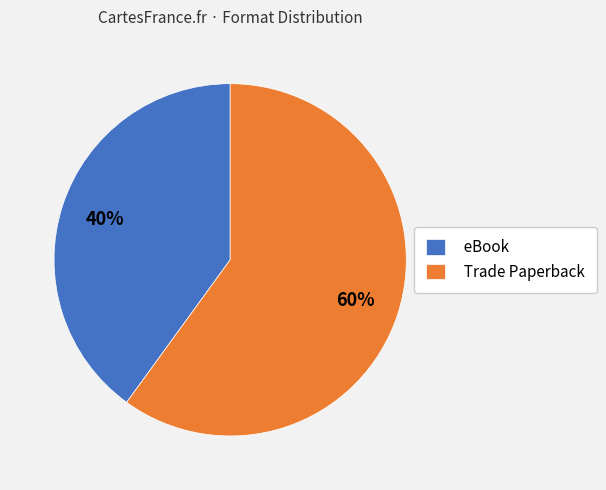

Rank the categories by value from lowest to highest.

eBook, Trade Paperback